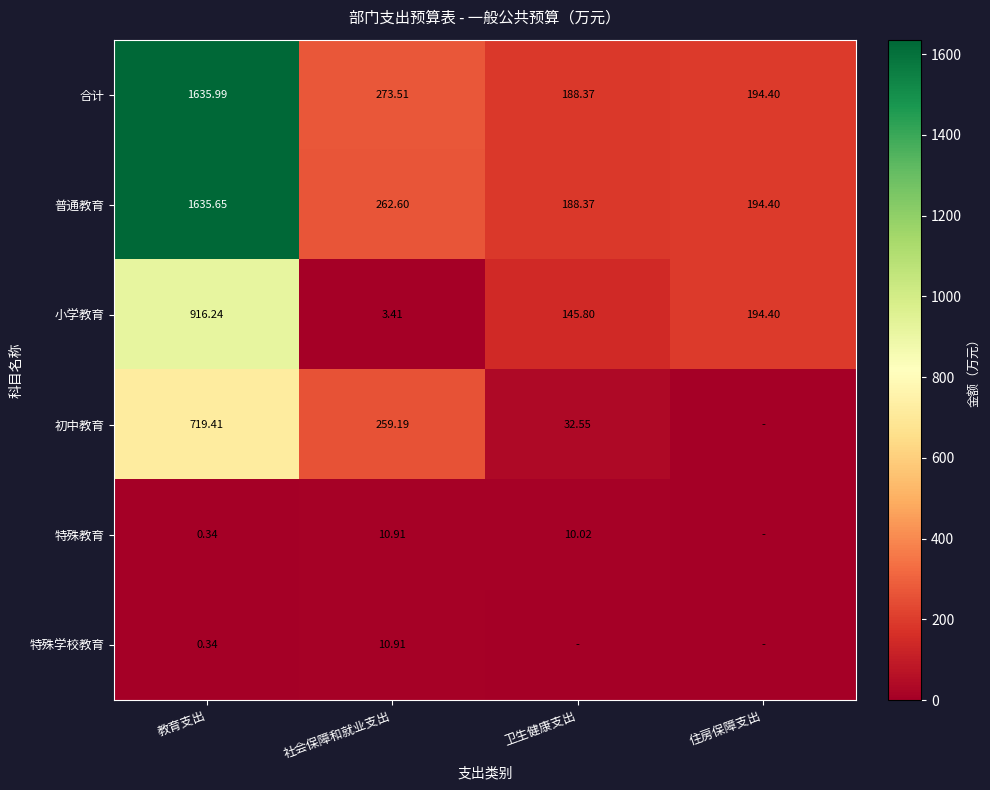

True or false: 特殊学校教育 has a value of 0.6 at 教育支出.

False